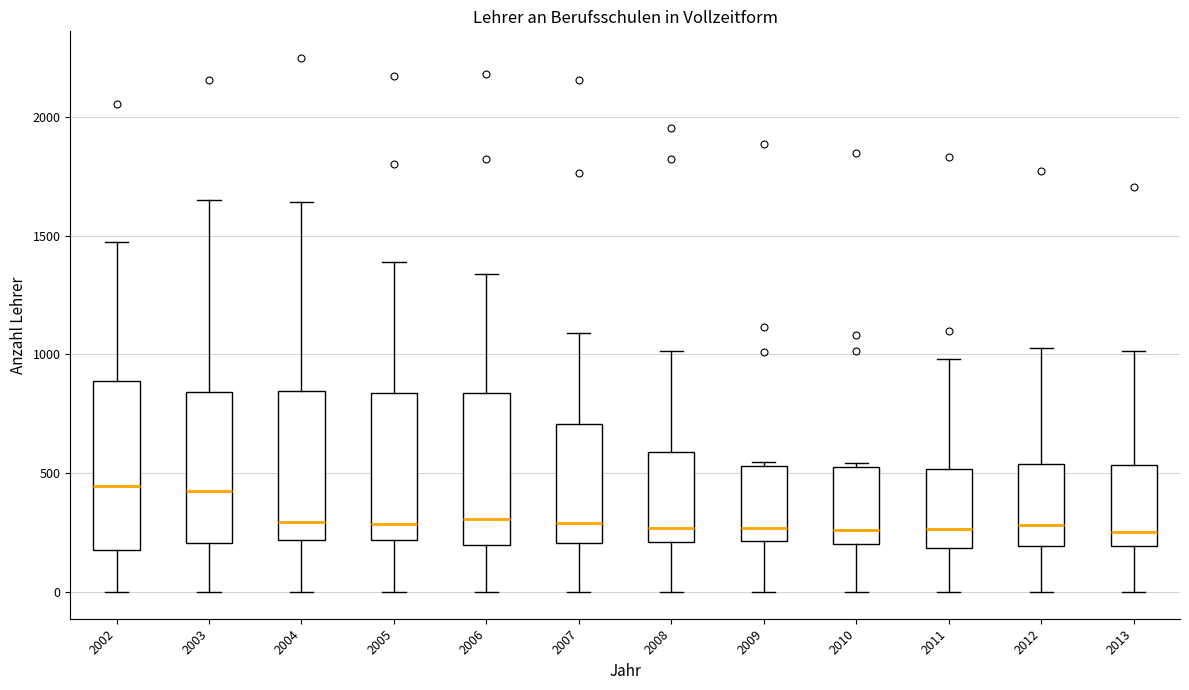

Reading left to right, read every box against the y-axis: the position of its median line, the range the box covers, and the ends of its whiskers. The values are not printed on the chart, so give them approximately, as read against the axis.

2002: median 450, box 200 to 900, whiskers 0 to 1450
2003: median 400, box 200 to 850, whiskers 0 to 1650
2004: median 300, box 200 to 850, whiskers 0 to 1650
2005: median 300, box 200 to 850, whiskers 0 to 1400
2006: median 300, box 200 to 850, whiskers 0 to 1350
2007: median 300, box 200 to 700, whiskers 0 to 1100
2008: median 250, box 200 to 600, whiskers 0 to 1000
2009: median 250, box 200 to 550, whiskers 0 to 550
2010: median 250, box 200 to 500, whiskers 0 to 550
2011: median 250, box 200 to 500, whiskers 0 to 1000
2012: median 300, box 200 to 550, whiskers 0 to 1050
2013: median 250, box 200 to 550, whiskers 0 to 1000